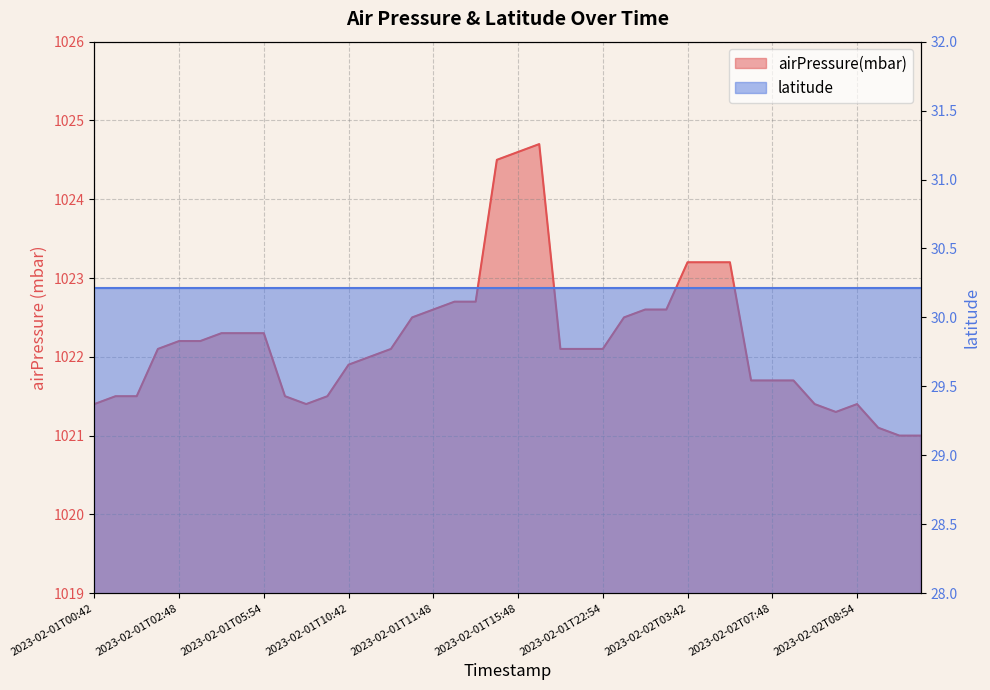

The value at 2023-02-02T08:48 is 1519.7. True or false?

False